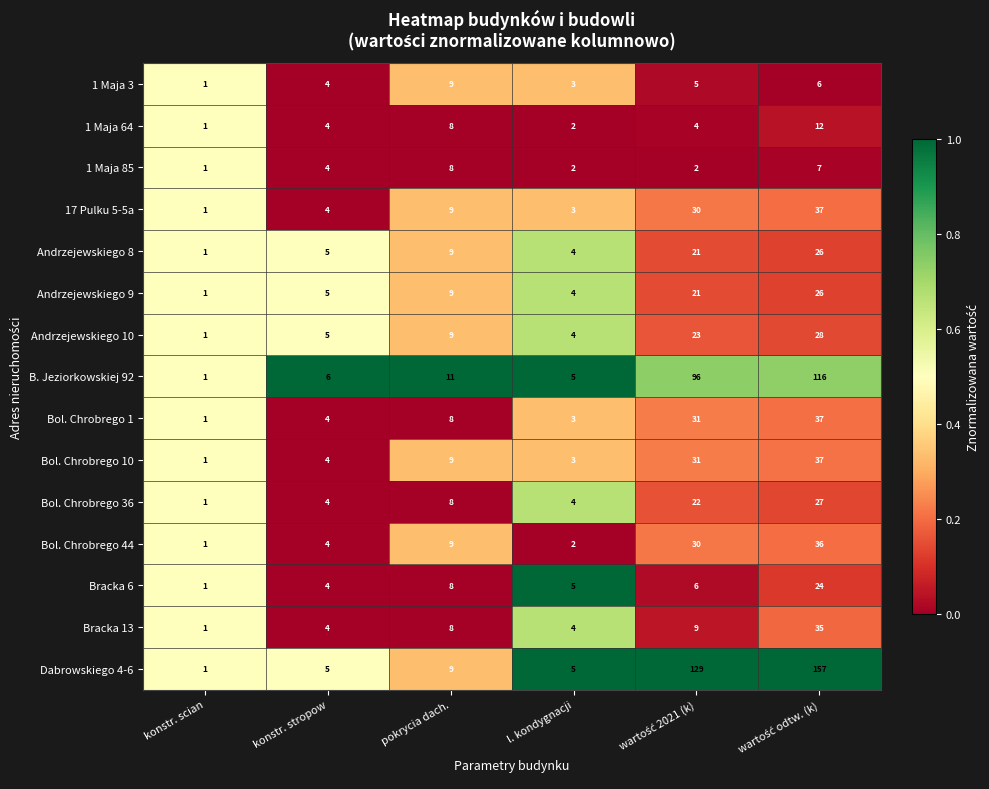

Which category has the lowest value across all series?

konstr. scian